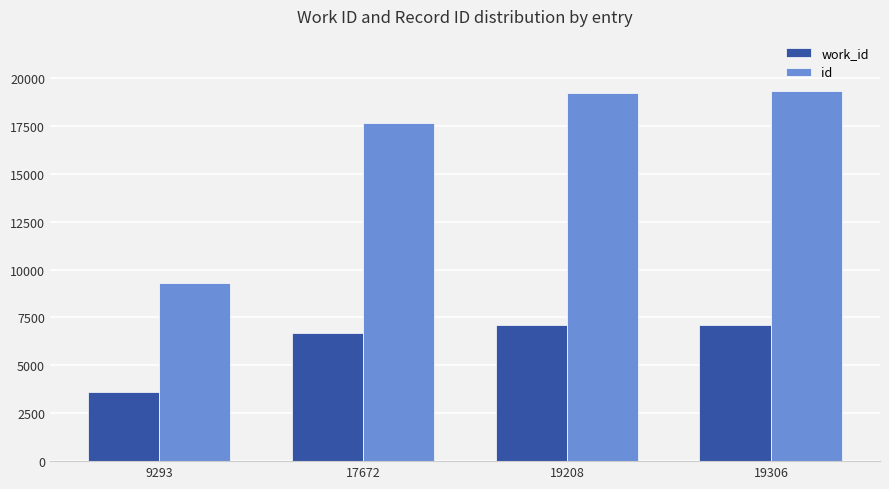

Where is id nearest to the value 14299?

17672